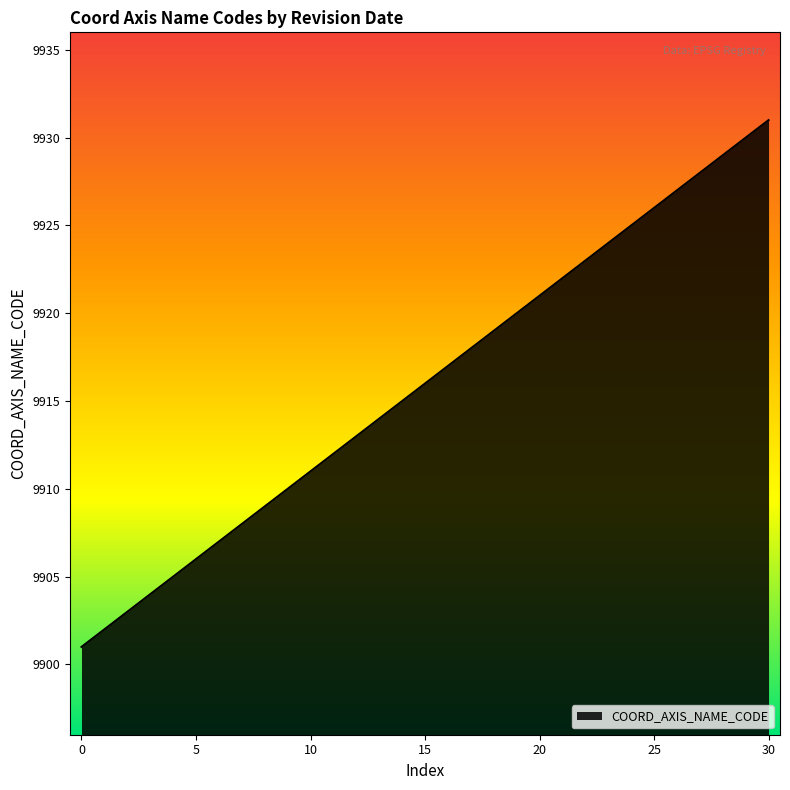

What is the greatest value displayed?

9931